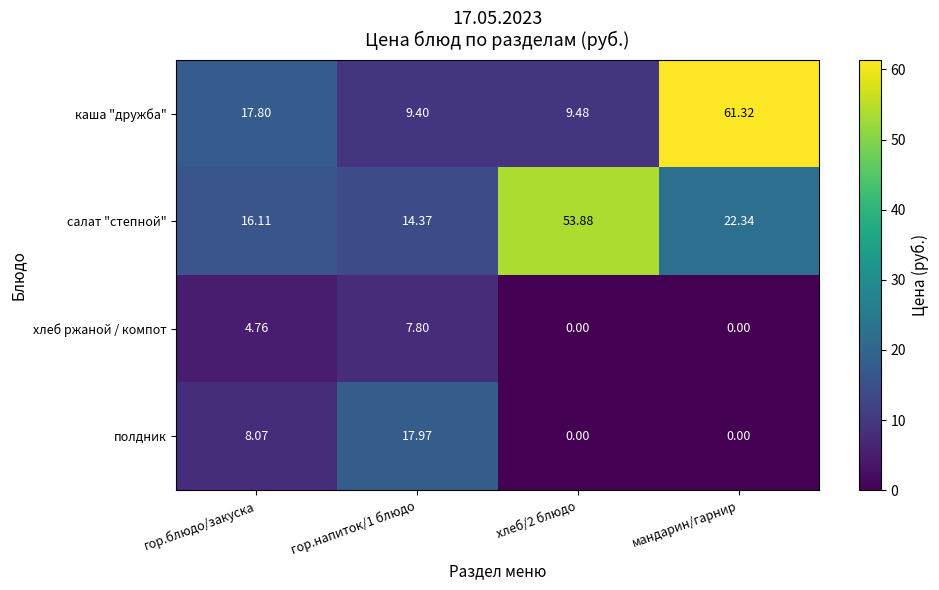

At which category is the sum across all series the highest?

мандарин/гарнир